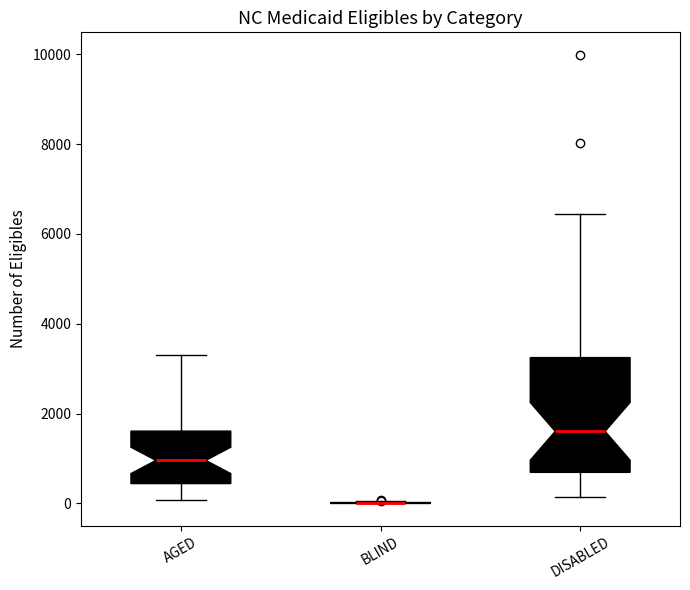

Reading left to right, read every box against the y-axis: the position of its median line, the range the box covers, and the ends of its whiskers. The values are not printed on the chart, so give them approximately, as read against the axis.

AGED: median 1000, box 400 to 1600, whiskers 0 to 3400
BLIND: box collapsed to a line at 0, whiskers 0 to 0
DISABLED: median 1600, box 600 to 3200, whiskers 200 to 6400